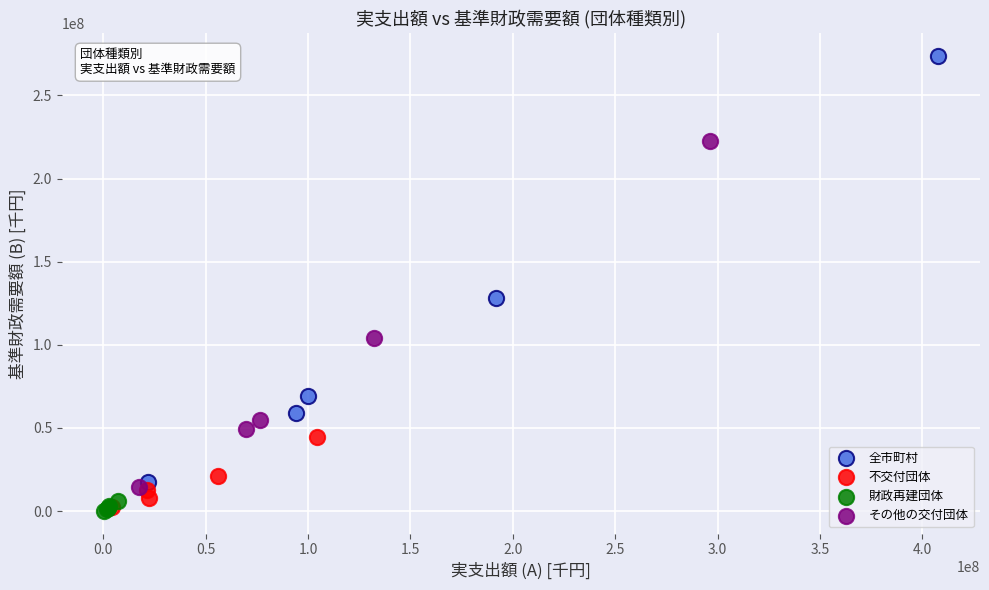

Which series contains the highest Y value?

全市町村